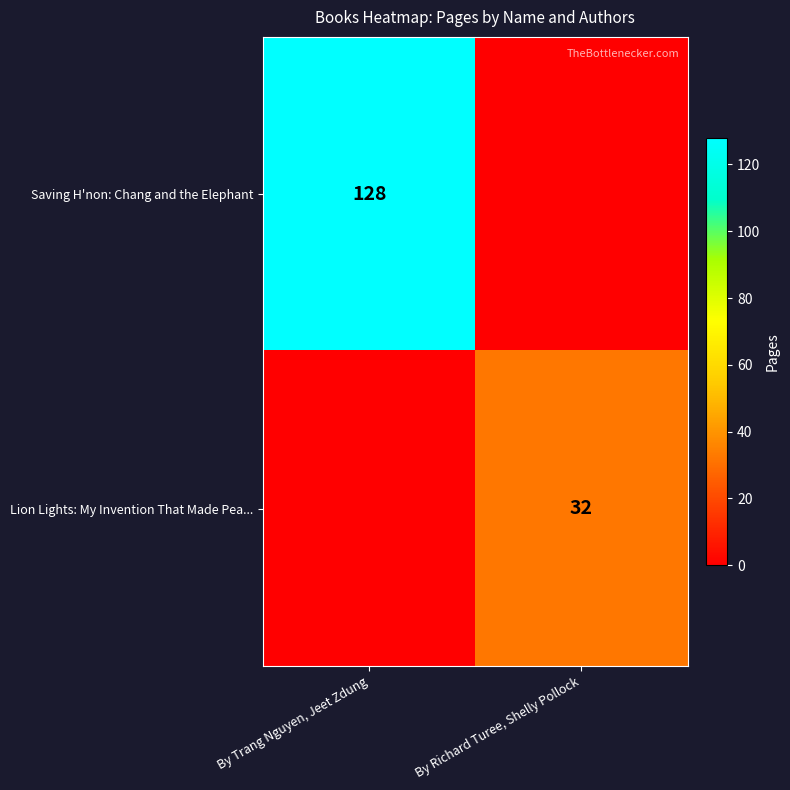

What is the greatest value displayed?

128